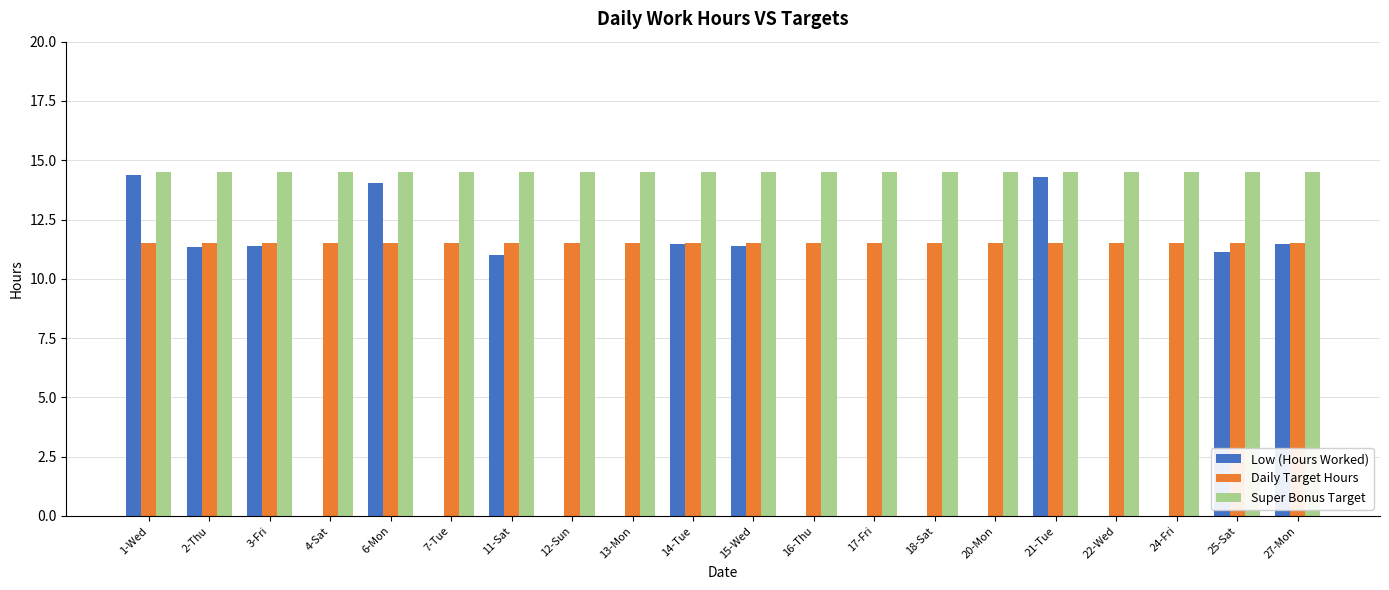

What is the sum of all Daily Target Hours values?

230.0